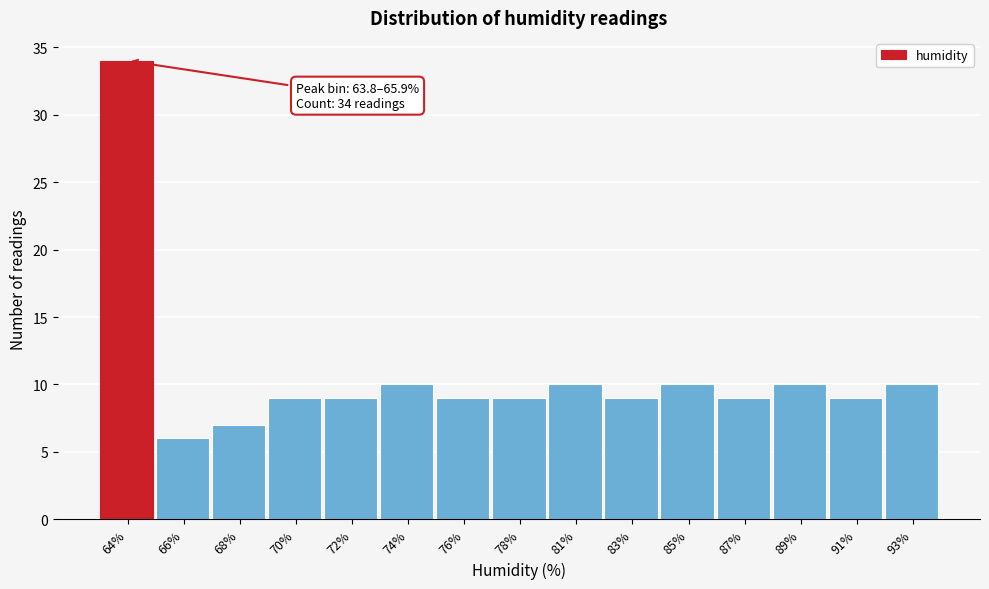

Reading left to right, transcribe all the data shown in this chart.

34	6	7	9	9	10	9	9	10	9	10	9	10	9	10